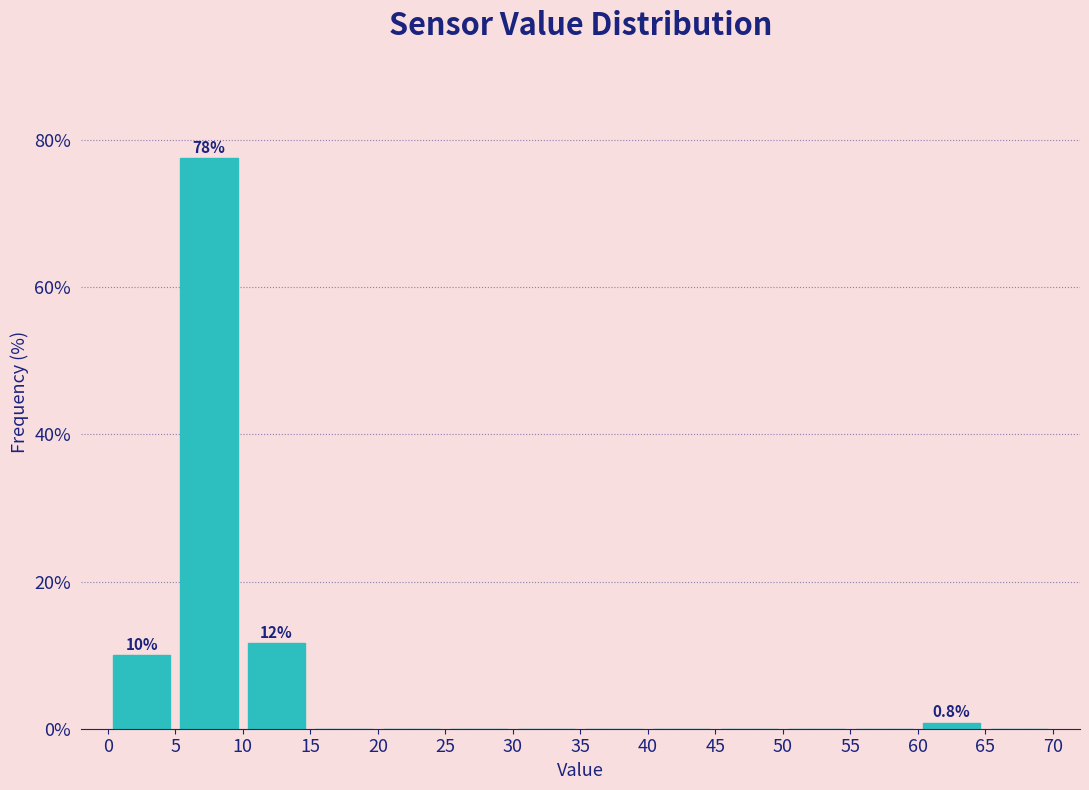

Over which range of the x-axis is the bar tallest?

5 to 10